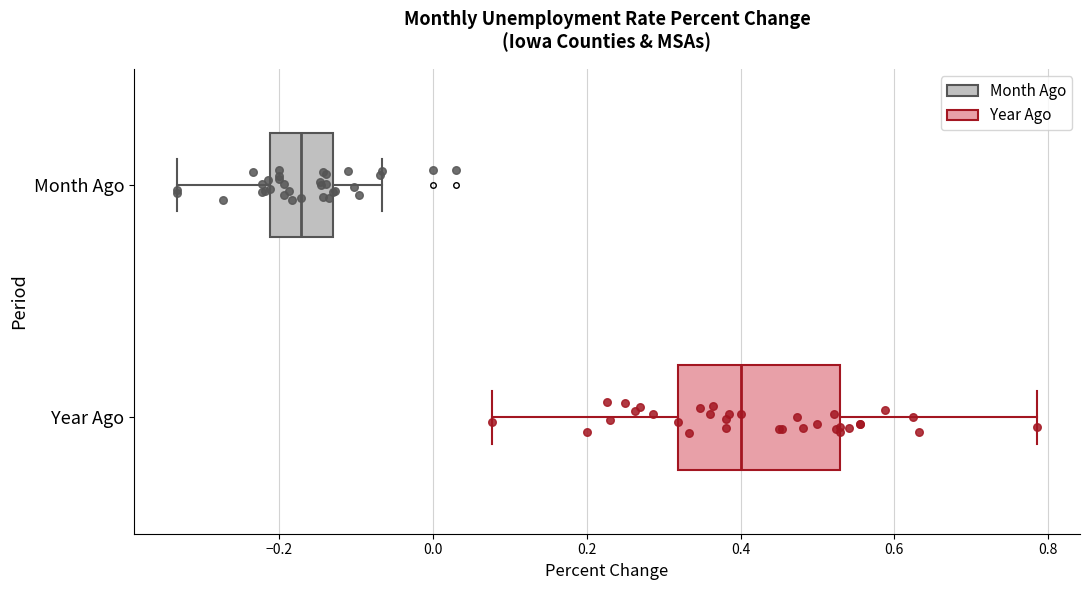

Which box has the furthest to the right median line?

Year Ago